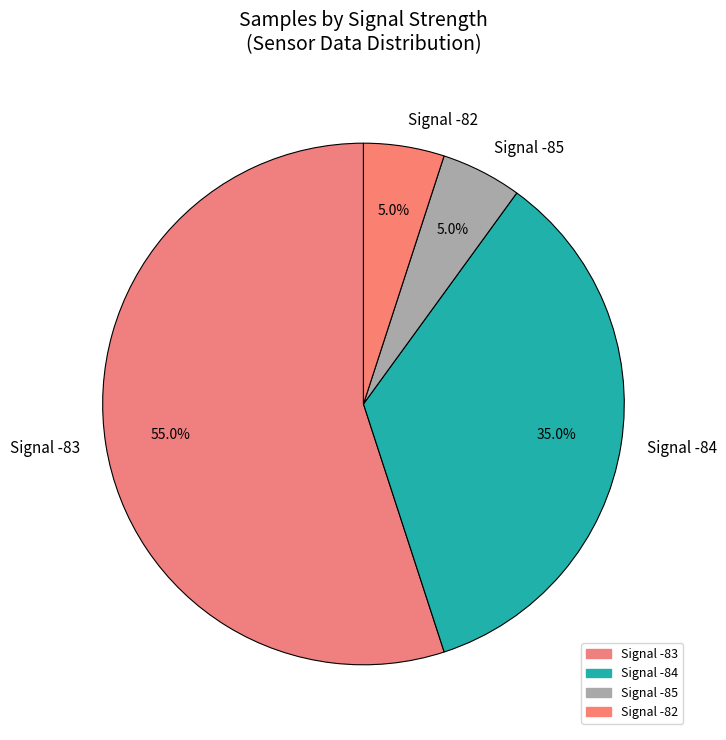

Count the number of slices in the pie.

4